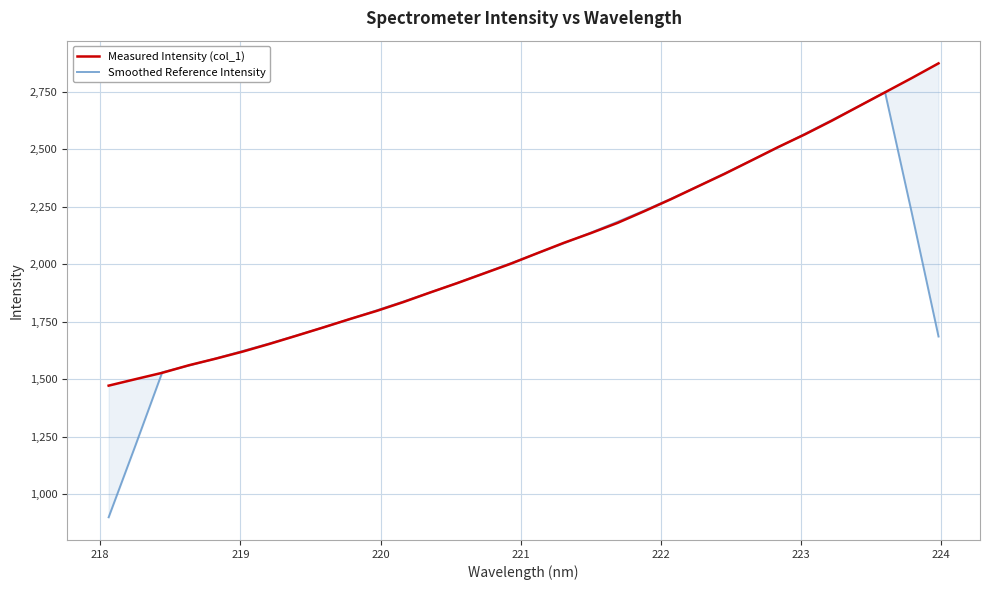

Where do Measured Intensity (col_1) and Smoothed Reference Intensity first cross each other?

218 and 219